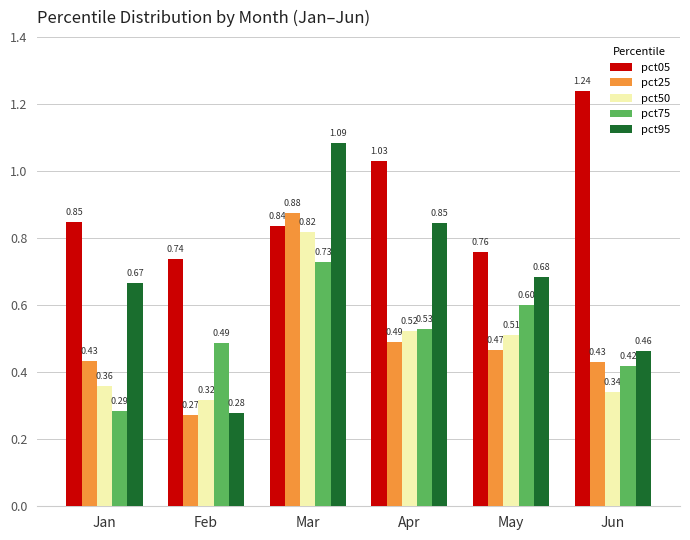

Count the number of categories in the chart.

6